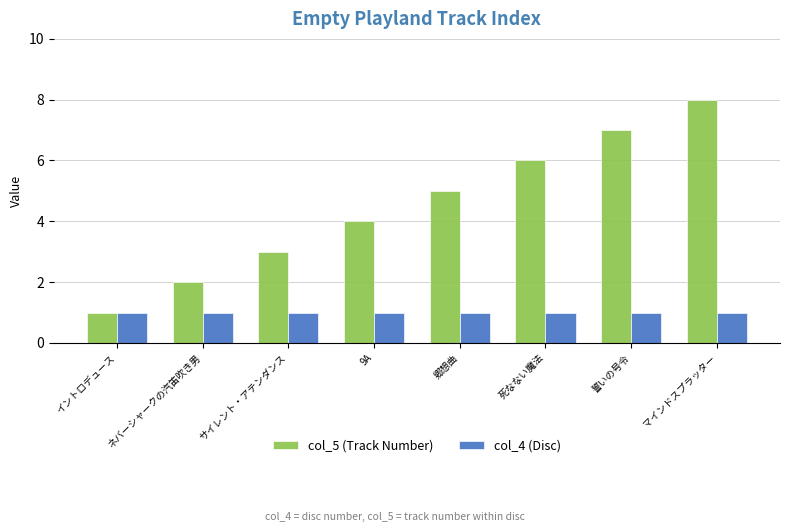

At which category is the sum across all series the highest?

マインドスプラッター